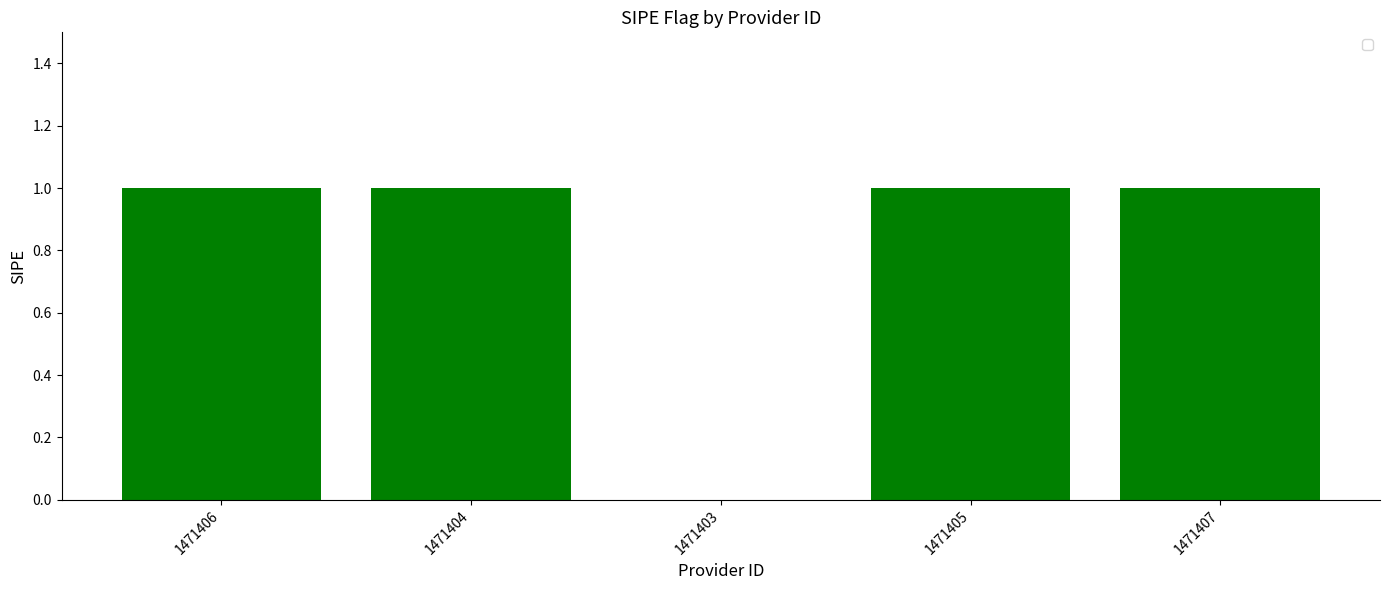

Approximately how many times larger is the value at 1471405 compared to 1471406?

1.0